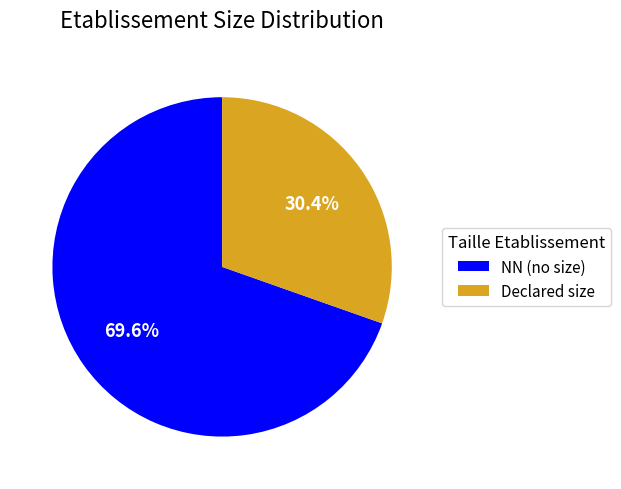

Which slice is the smallest?

Declared size